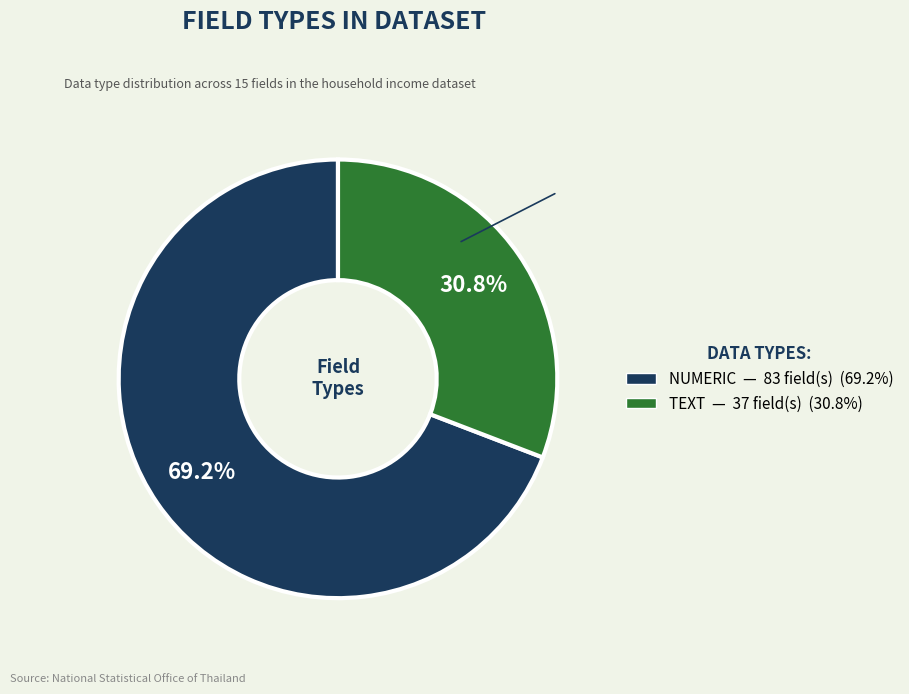

Count the number of slices in the pie.

2